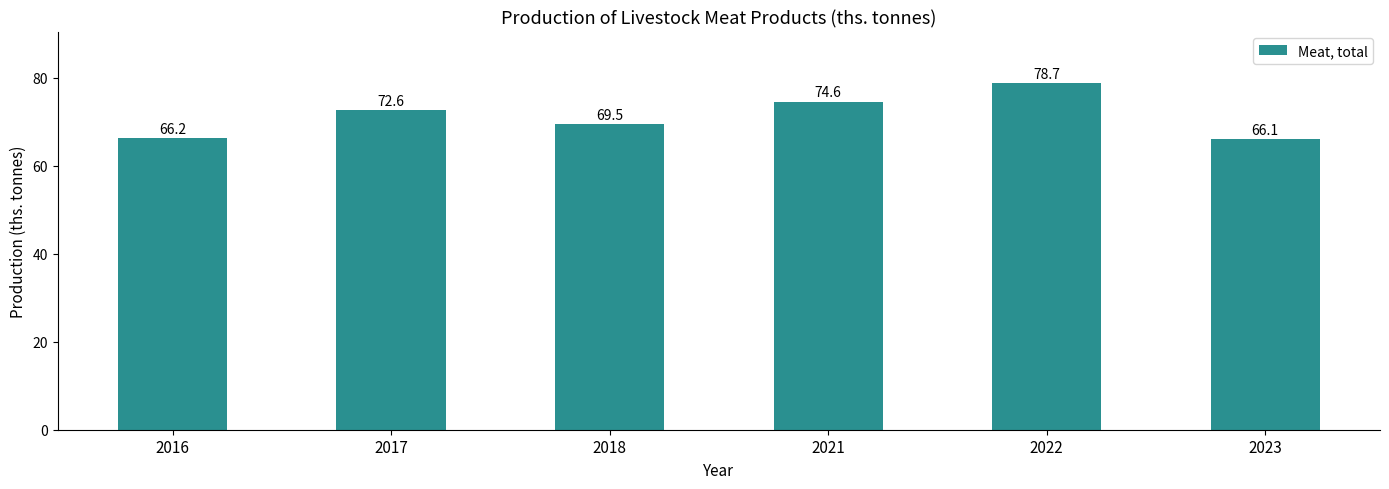

What is the change in value from 2016 to 2022?

+12.5